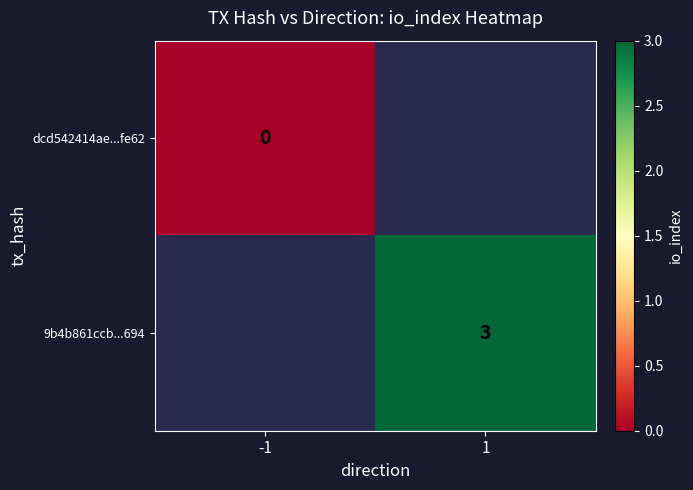

At how many categories does at least one series exceed 1?

1